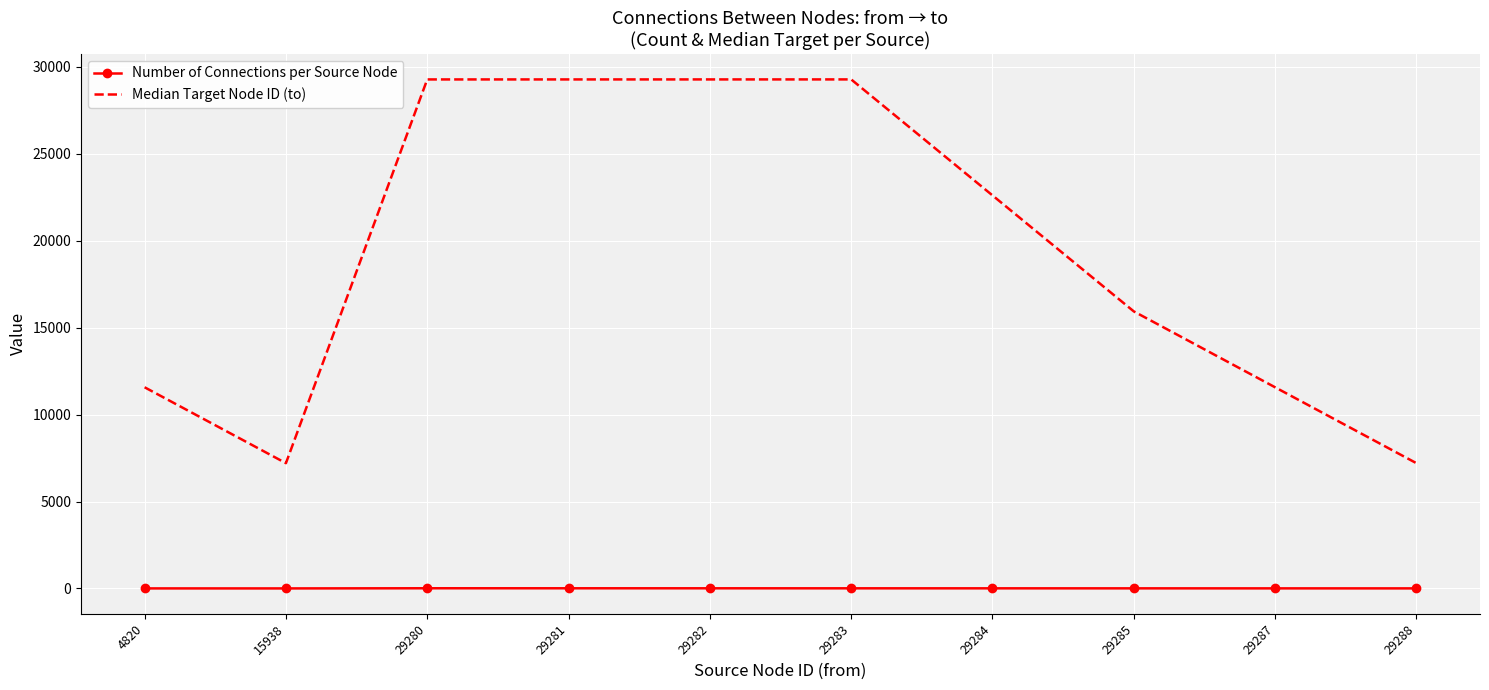

At how many categories does at least one series exceed 29063?

4